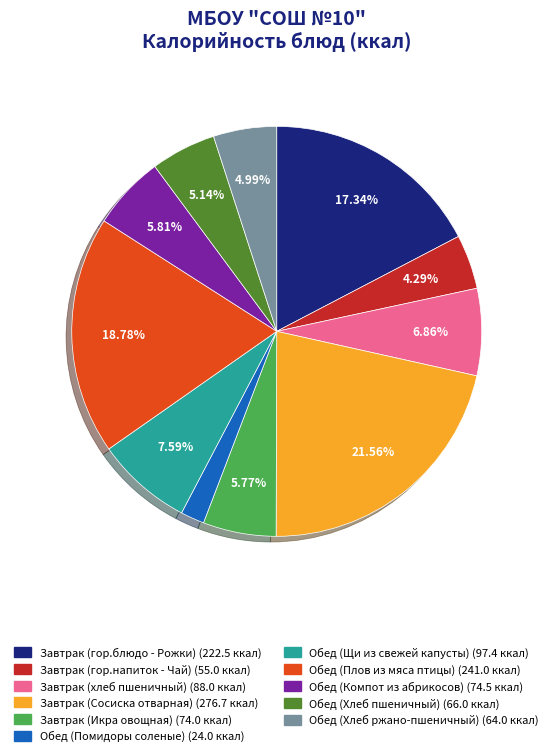

Which category has the biggest portion of the pie?

Завтрак (Сосиска отварная)